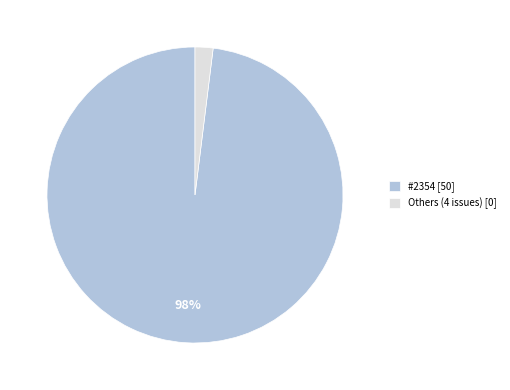

Which category accounts for the majority?

#2354 [50]